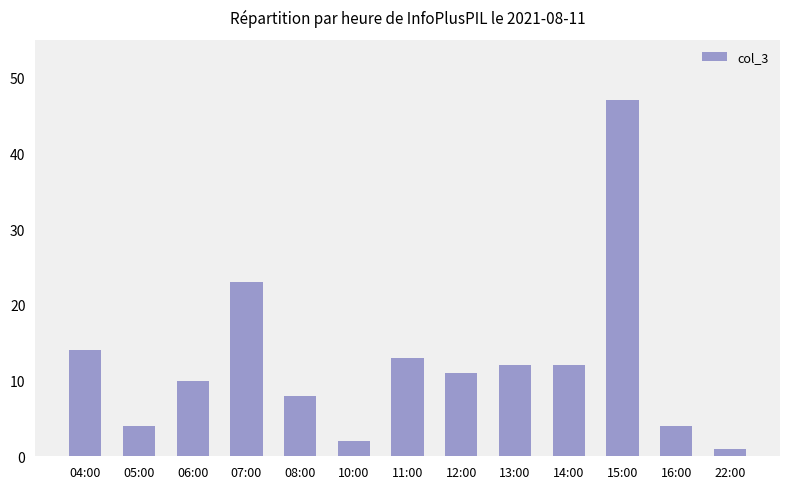

What is the difference between the second highest and second lowest values?

21